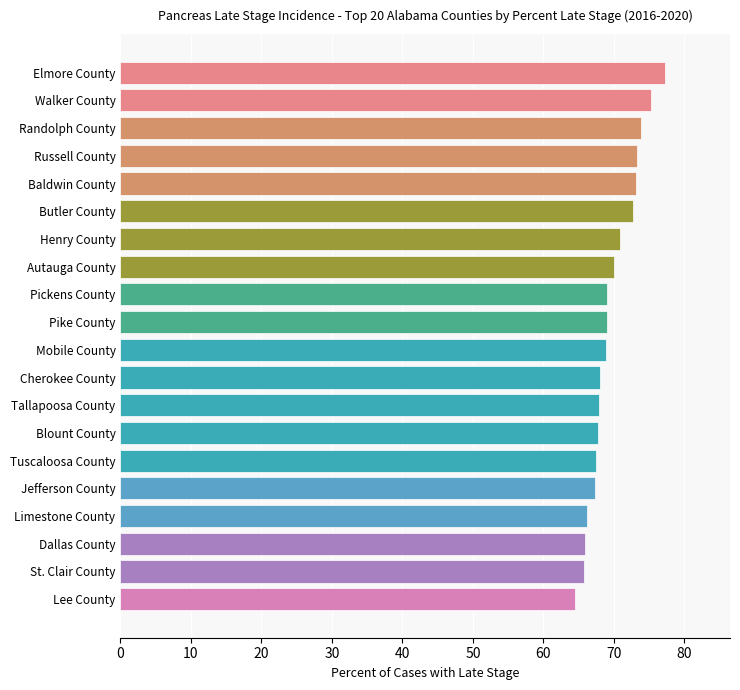

Approximately how many times larger is the value at Butler County compared to Henry County?

1.0